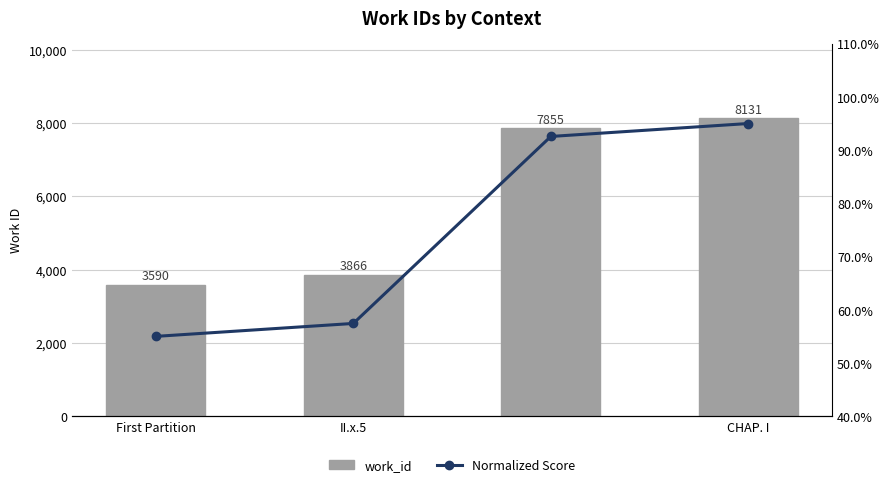

What is the difference between the highest and lowest values at II.x.5?

3808.6